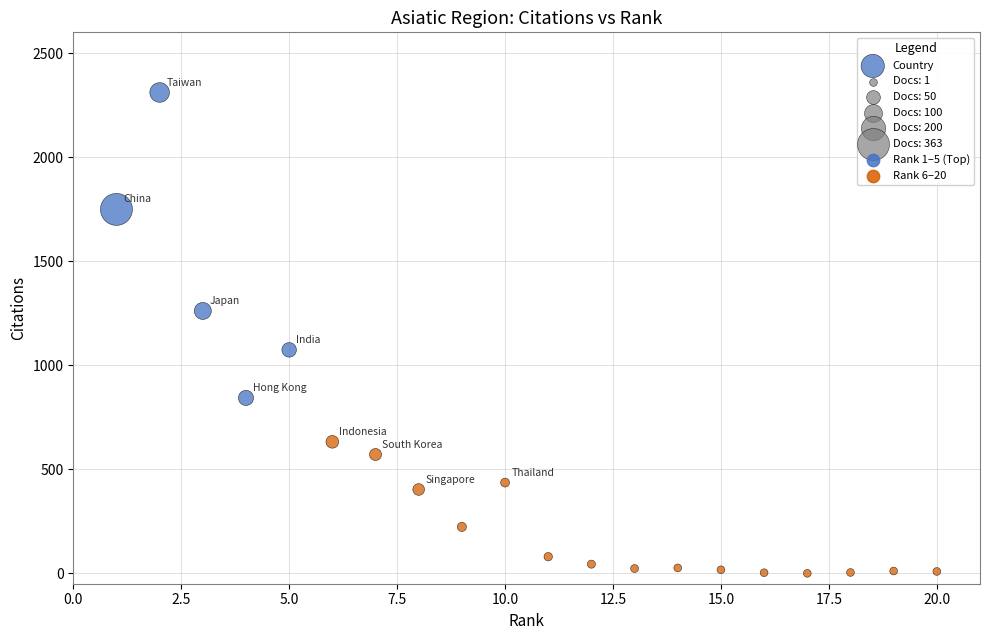

What is the range of X values (max minus min)?

19